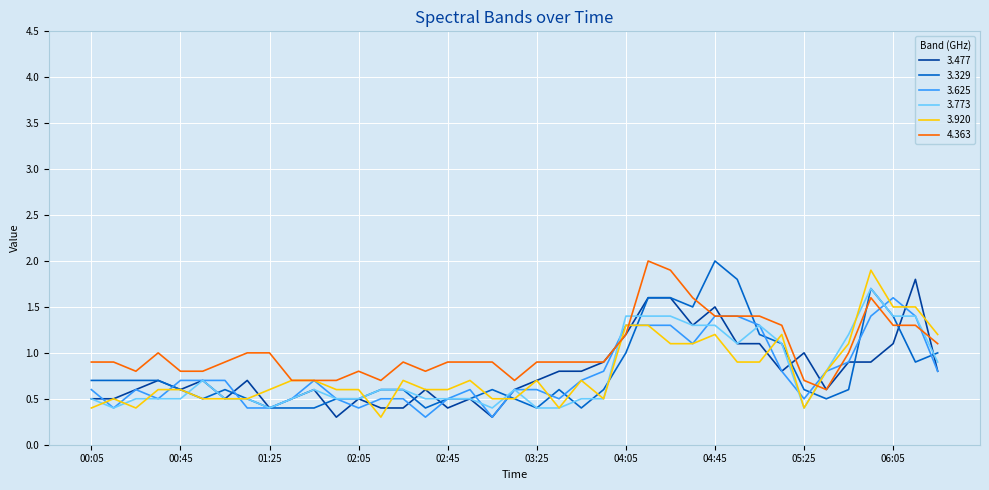

What are all the series names shown in the legend?

3.477, 3.329, 3.625, 3.773, 3.920, 4.363